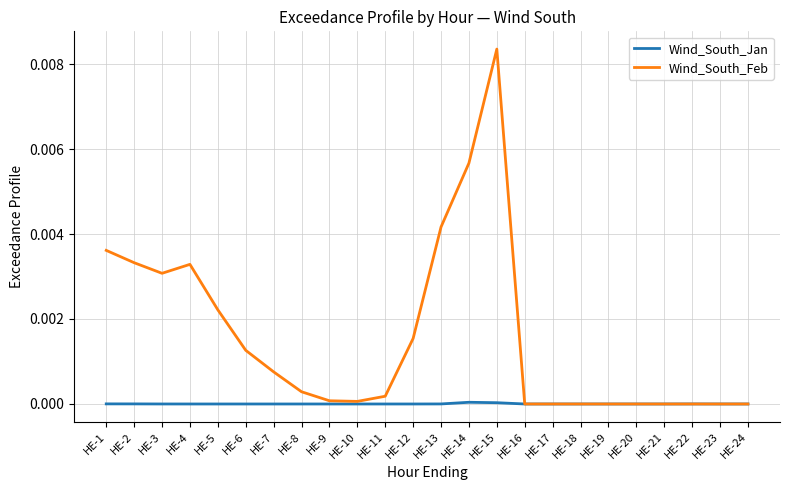

List the series in order of their overall mean, lowest first.

Wind_South_Jan, Wind_South_Feb